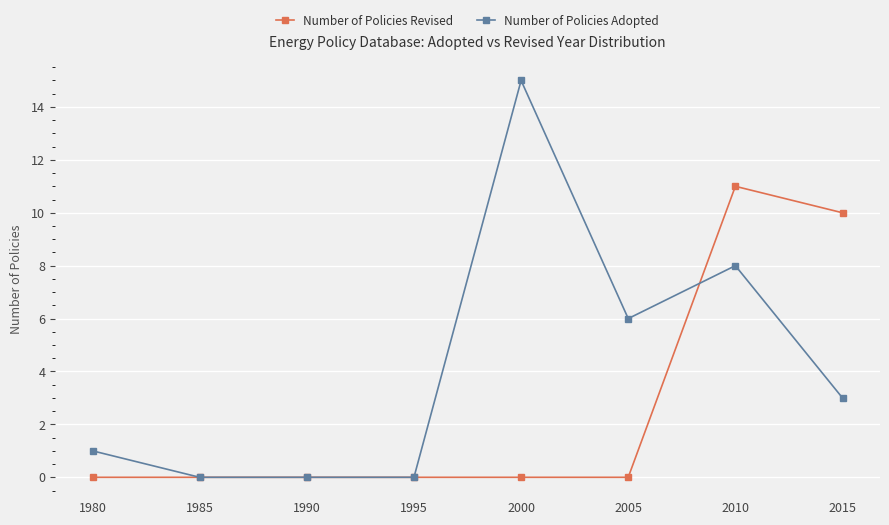

Reading left to right, transcribe all the data shown in this chart.

Number of Policies Revised: 0	0	0	0	0	0	11	10
Number of Policies Adopted: 1	0	0	0	15	6	8	3